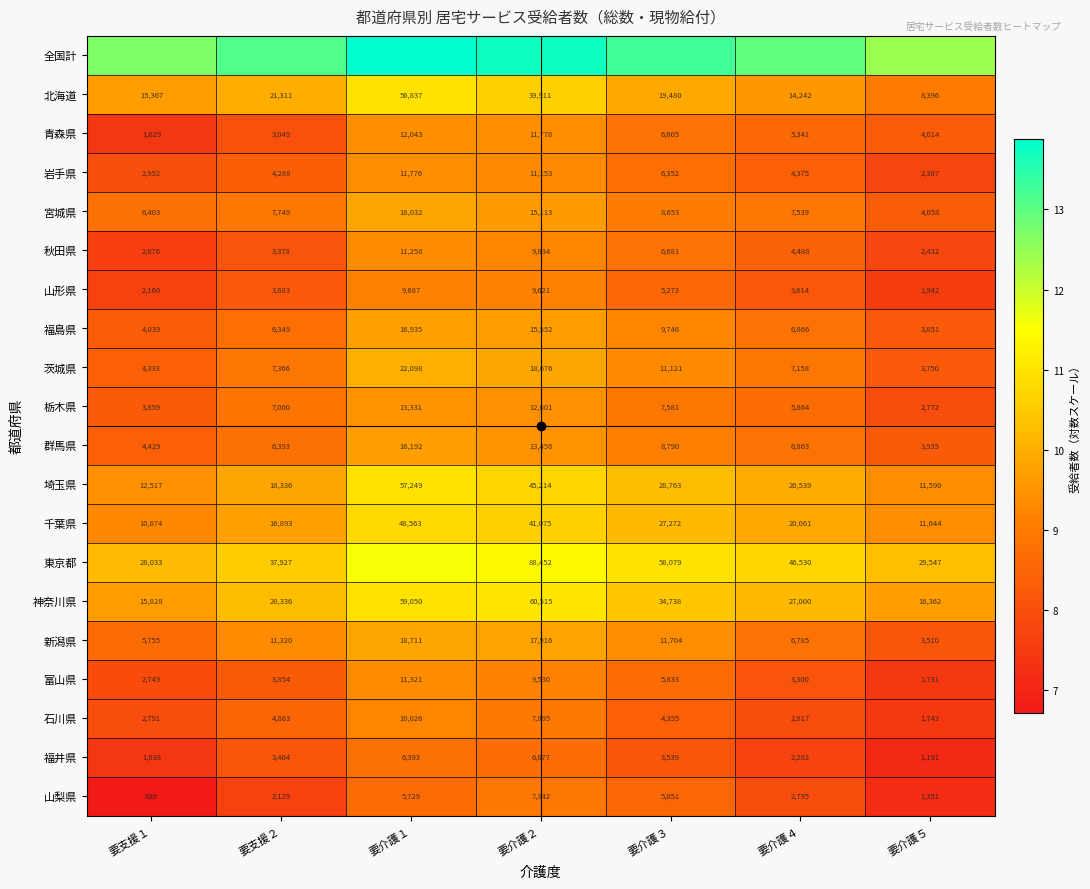

What is the greatest value displayed?

13.9